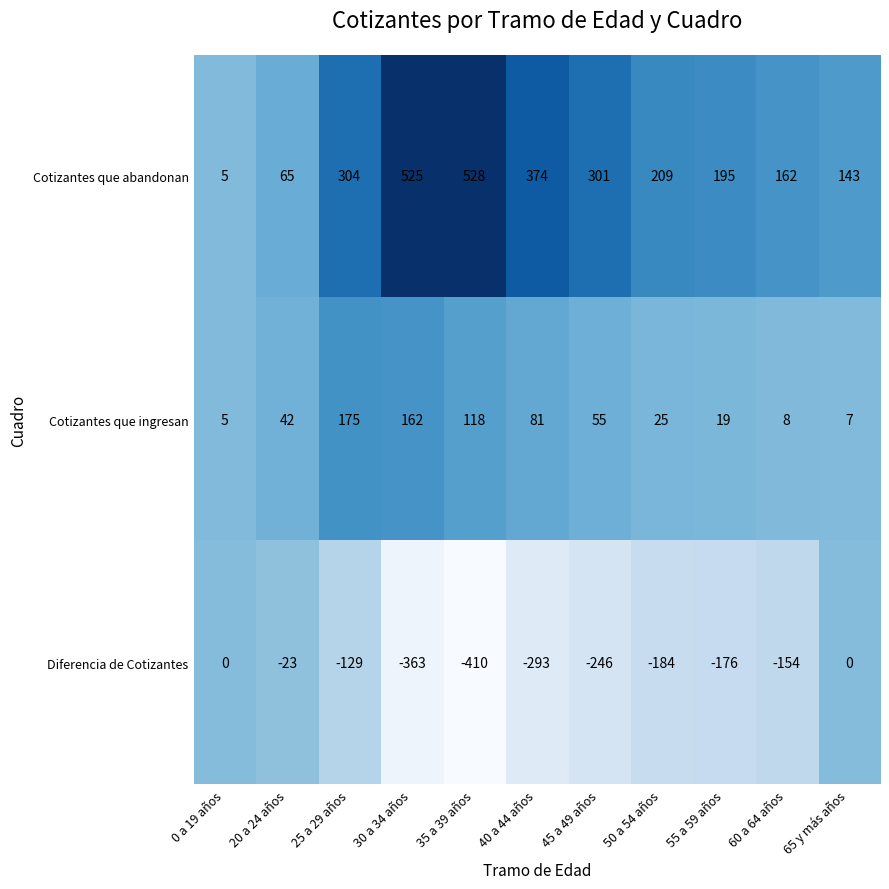

Rank the series by their maximum value, from lowest to highest.

Diferencia de Cotizantes, Cotizantes que ingresan, Cotizantes que abandonan